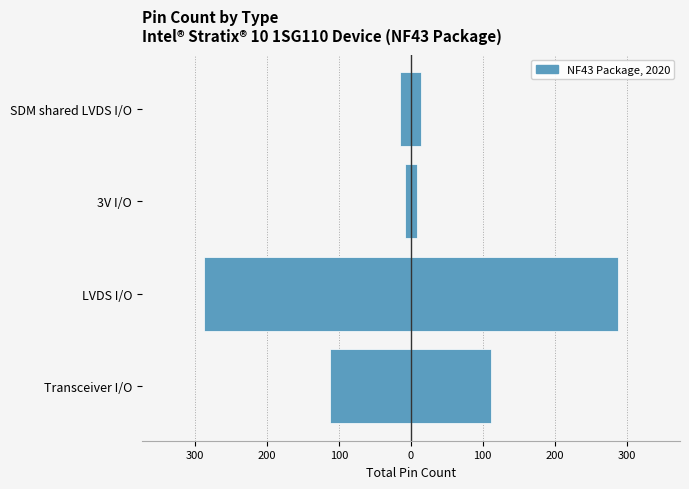

What is the average value?

211